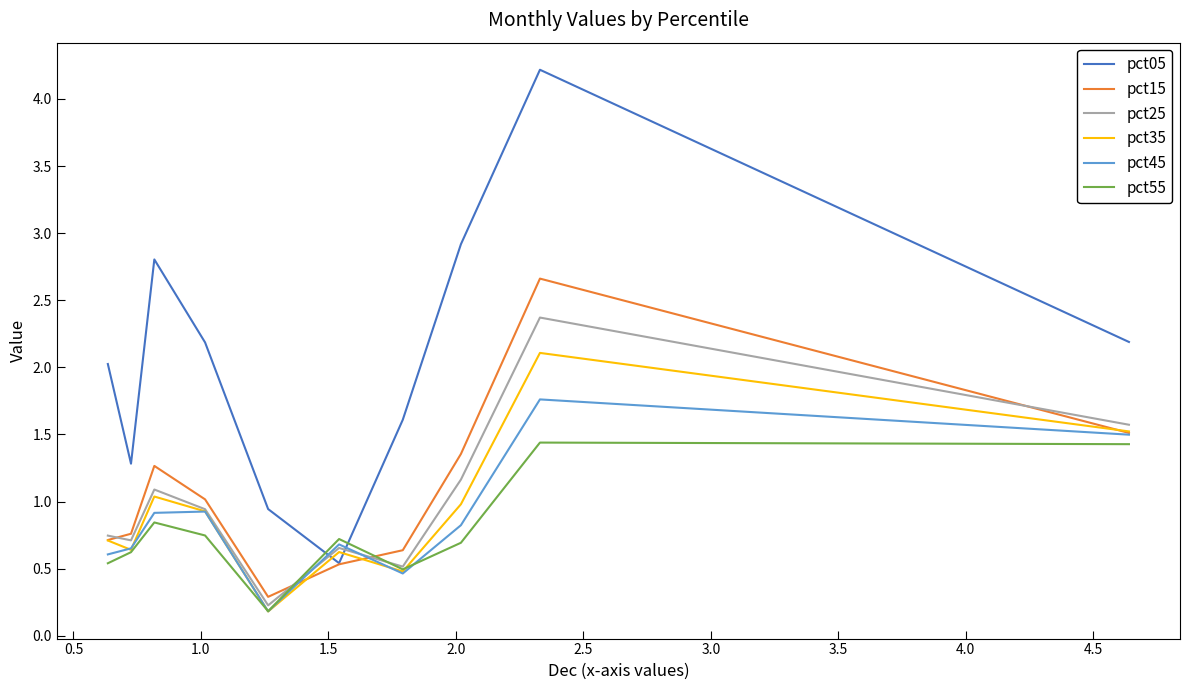

How many lines are shown in the chart?

6